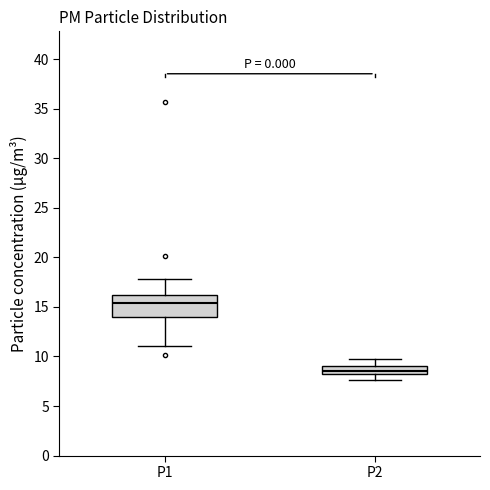

Comparing the boxes themselves (not the whiskers), which one is the tallest?

P1